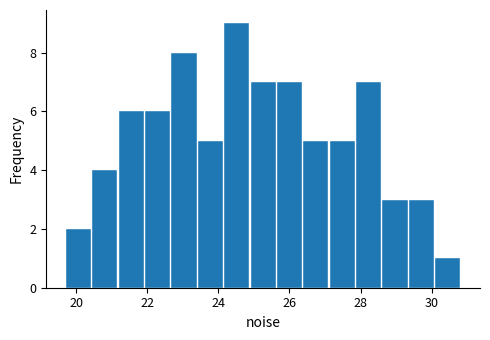

Around what value on the x-axis is the tallest bar? Give the approximate position of its centre, as read against the axis.

24.6